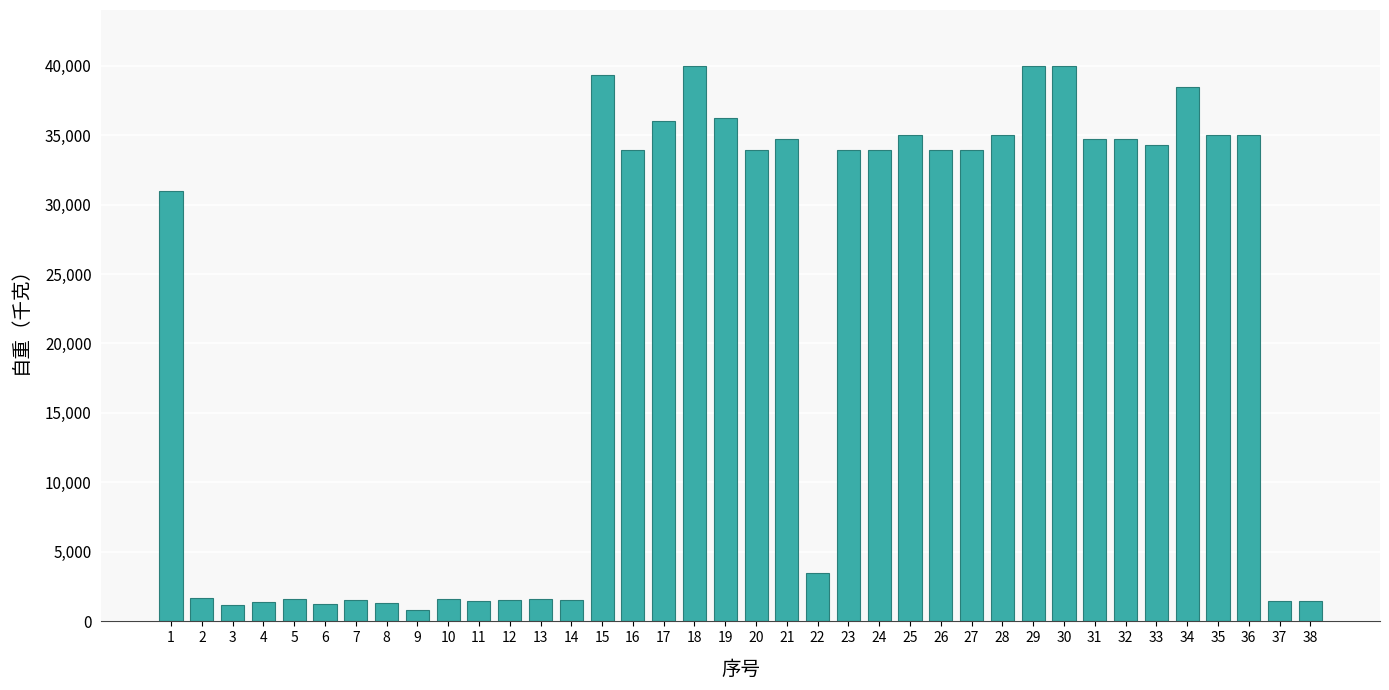

What is the difference between the maximum and second lowest values?

38830